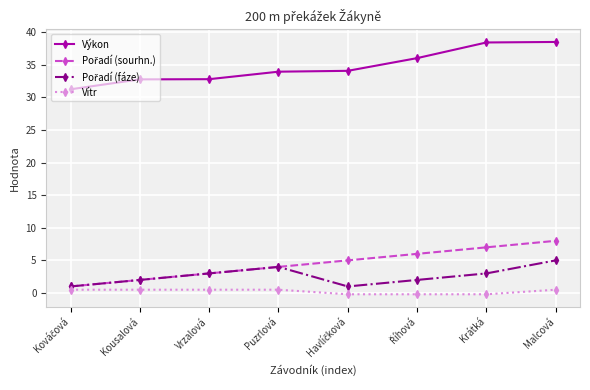

Which series has the largest total across all categories?

Výkon